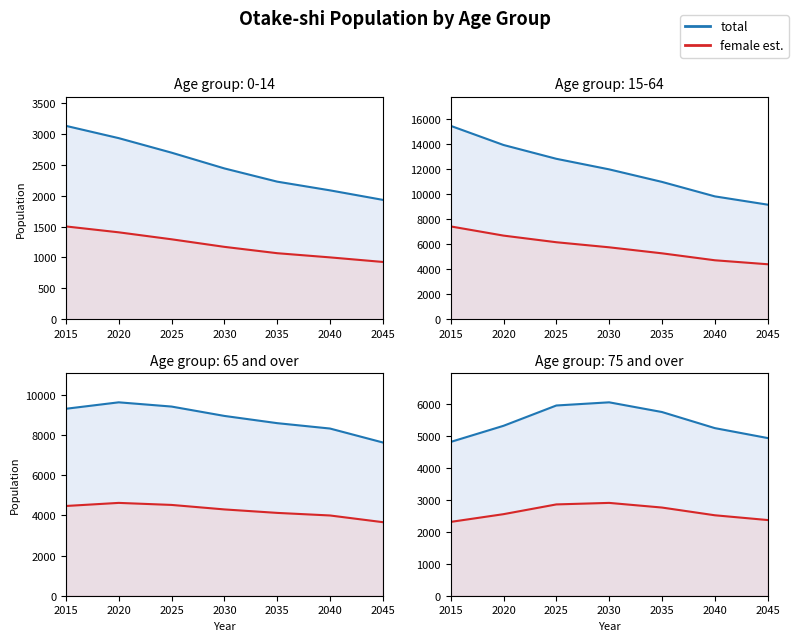

What value does the 0-14 (female est.) series have at 2040?

1001.3